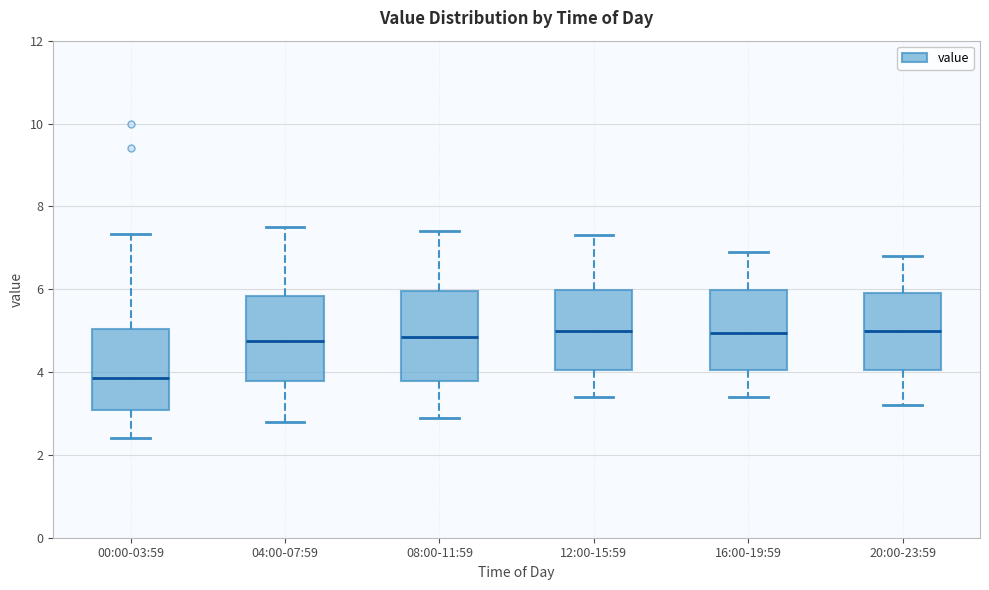

Reading left to right, read every box against the y-axis: the position of its median line, the range the box covers, and the ends of its whiskers. The values are not printed on the chart, so give them approximately, as read against the axis.

00:00-03:59: median 3.8, box 3.0 to 5.0, whiskers 2.4 to 7.4
04:00-07:59: median 4.8, box 3.8 to 5.8, whiskers 2.8 to 7.6
08:00-11:59: median 4.8, box 3.8 to 6.0, whiskers 3.0 to 7.4
12:00-15:59: median 5.0, box 4.0 to 6.0, whiskers 3.4 to 7.4
16:00-19:59: median 5.0, box 4.0 to 6.0, whiskers 3.4 to 7.0
20:00-23:59: median 5.0, box 4.0 to 6.0, whiskers 3.2 to 6.8